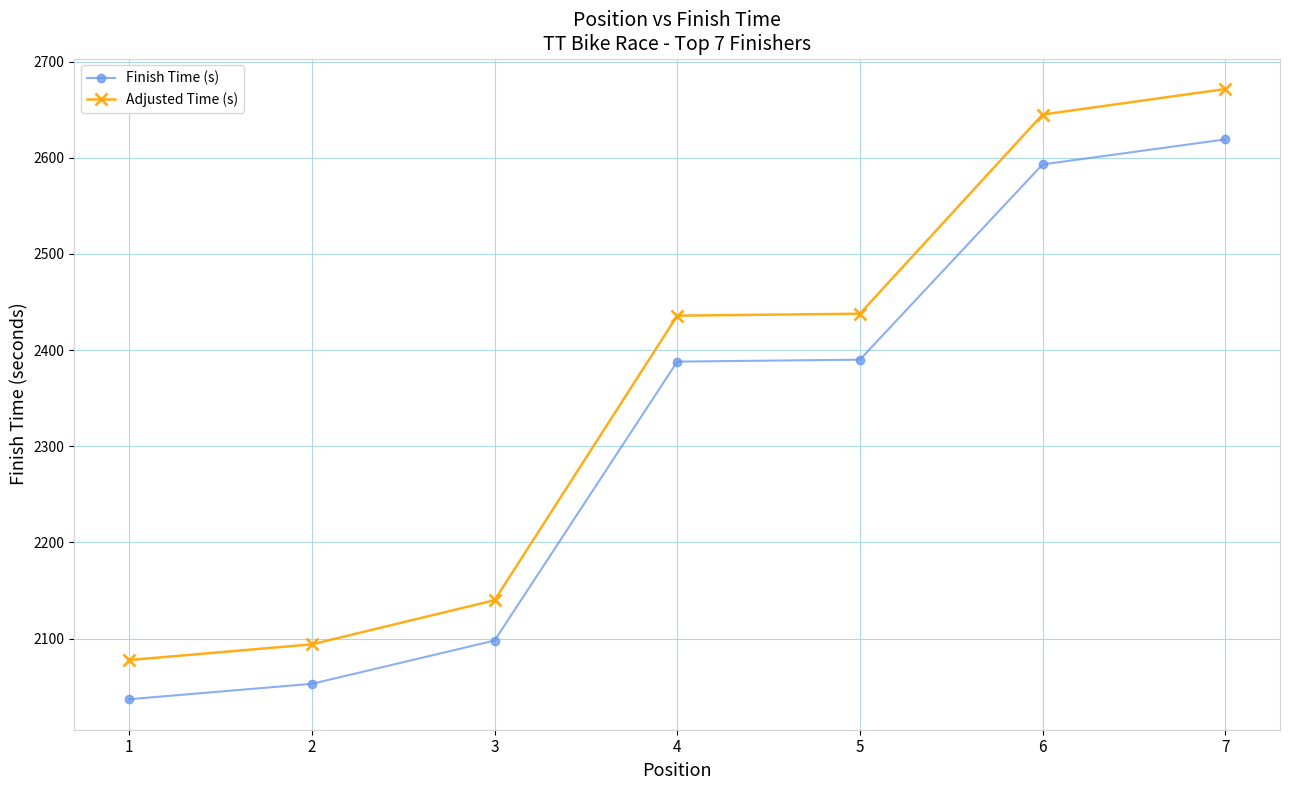

At which label does Finish Time (s) reach its minimum?

1